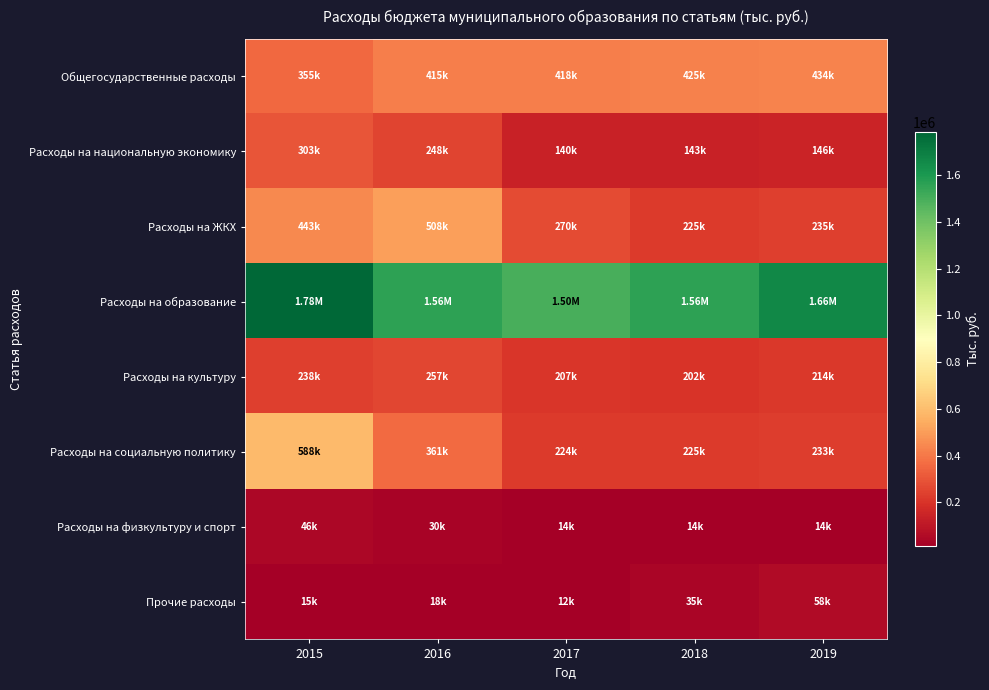

How many data points does each series have?

5